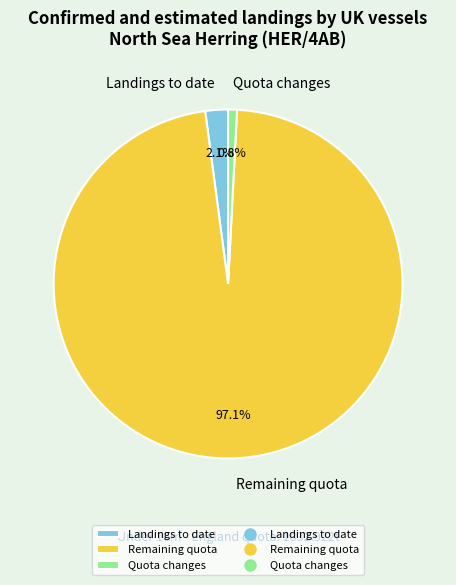

Which slice is the largest?

Remaining quota